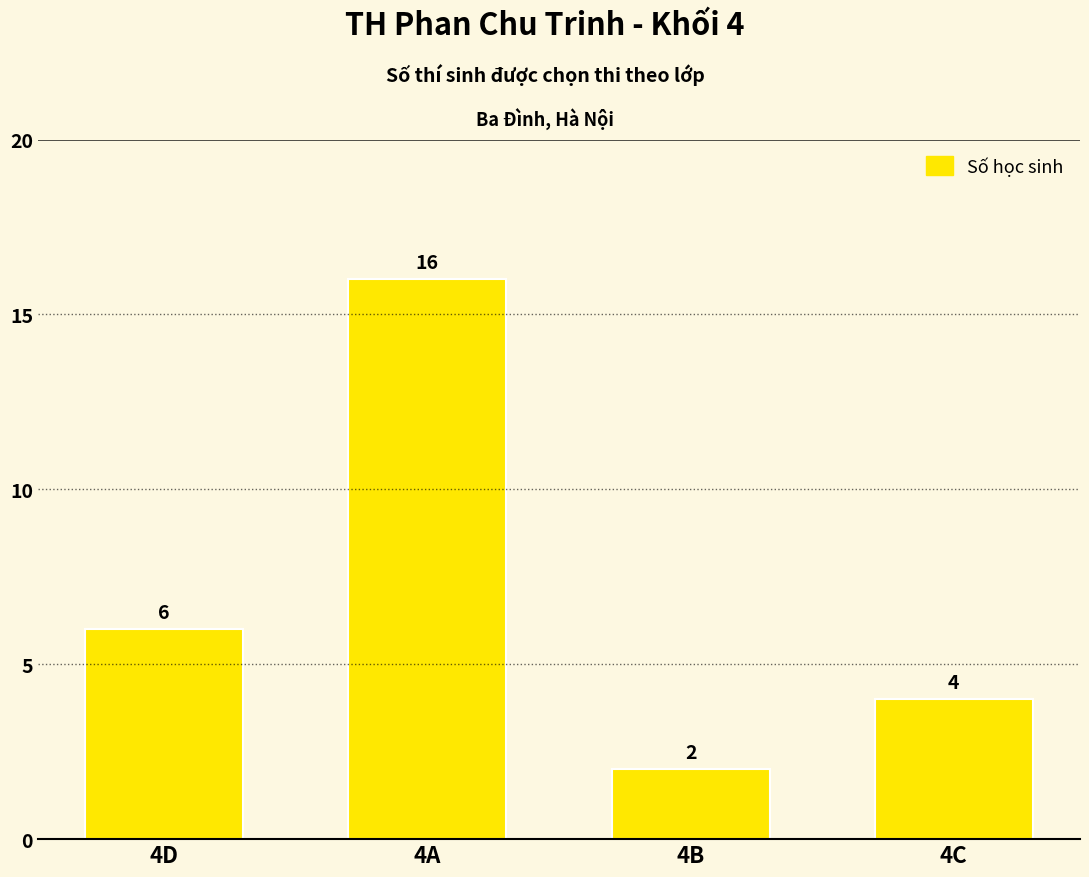

The chart shows a value of 16 at 4A. True or false?

True